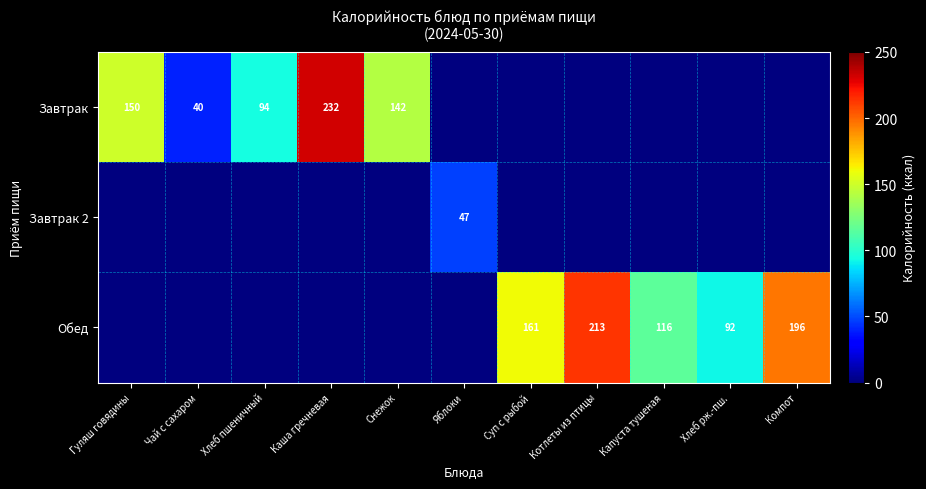

True or false: Обед has a value of 135 at Котлеты из птицы.

False